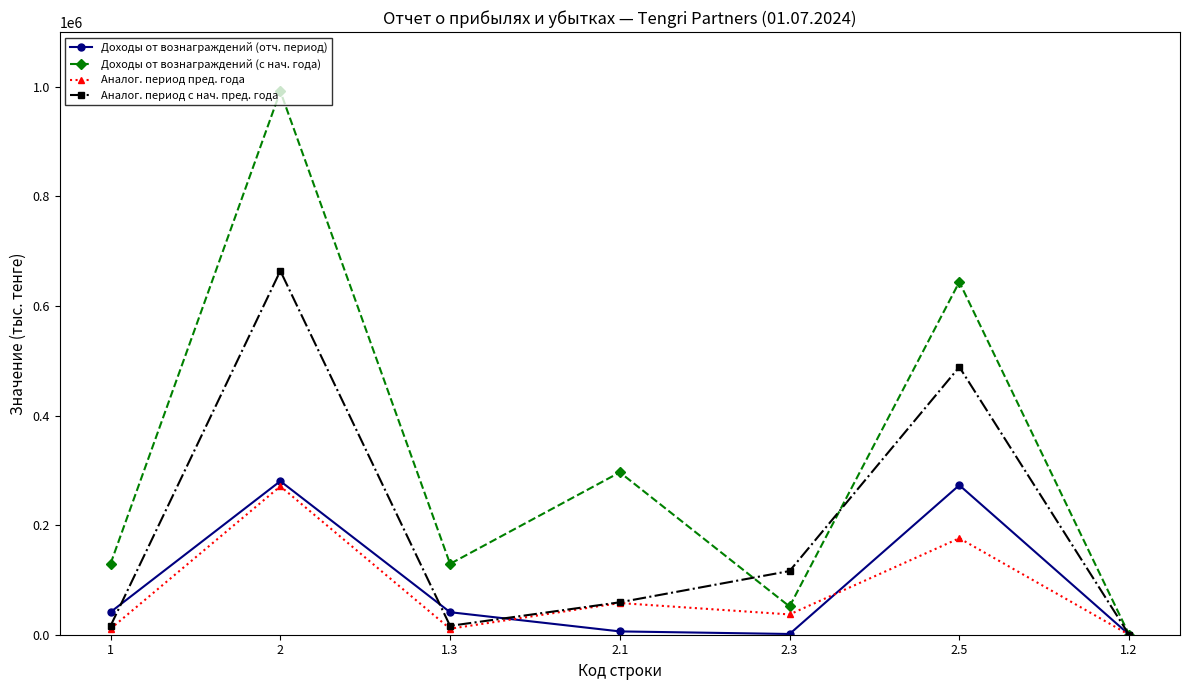

What is the maximum value shown in the chart?

991857